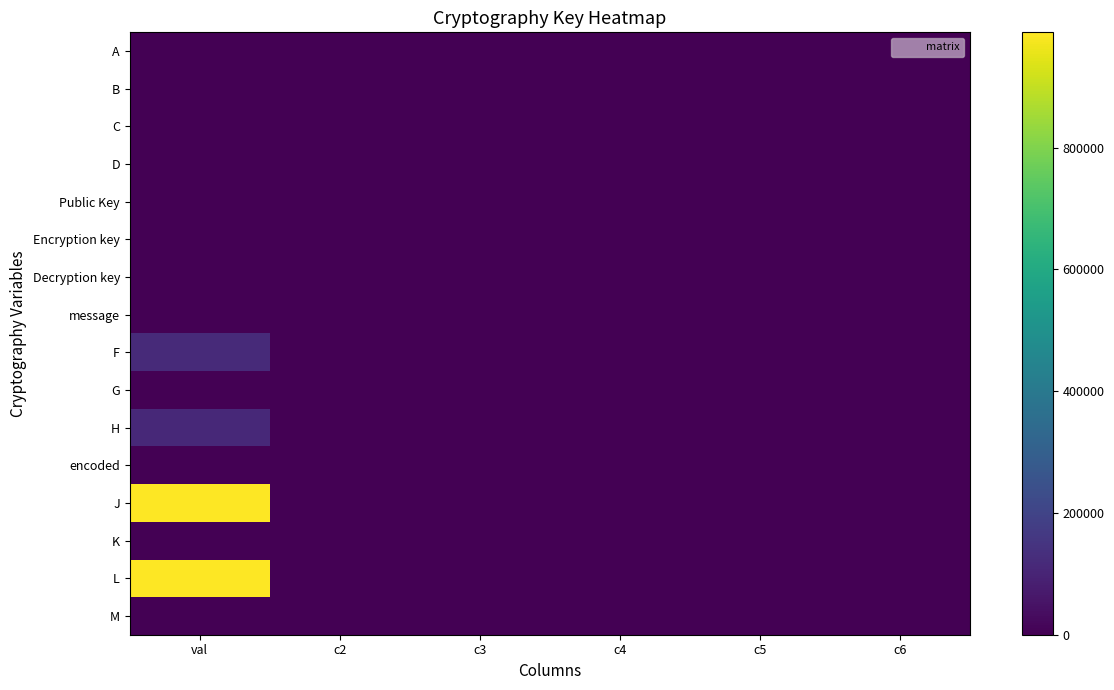

At which category is the sum across all series the highest?

val